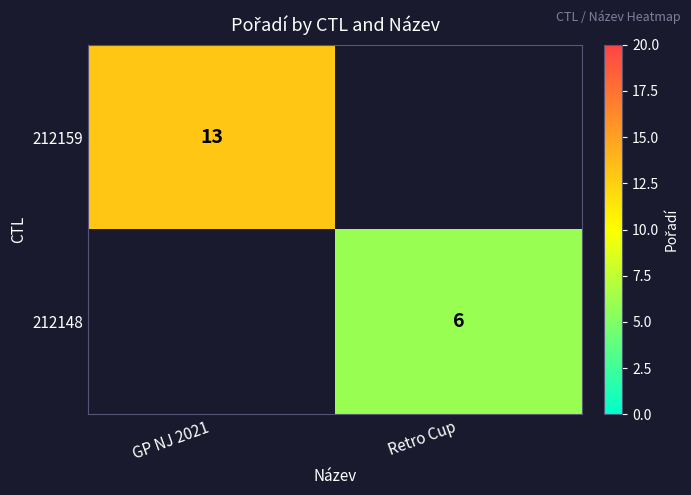

How many data points does each series have?

2